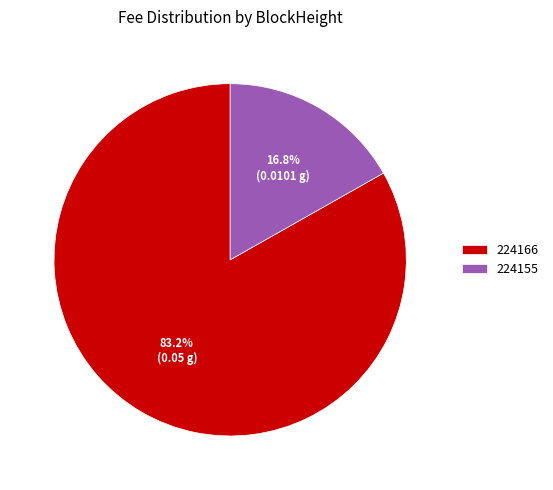

True or false: 224155 accounts for 17% of the total.

True